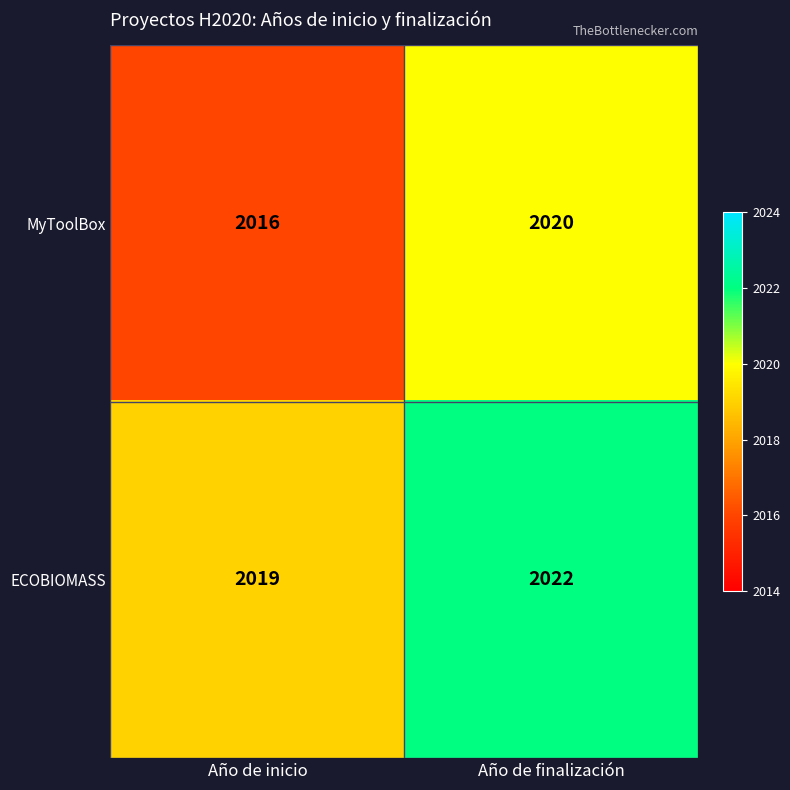

What is the maximum value shown in the chart?

2022